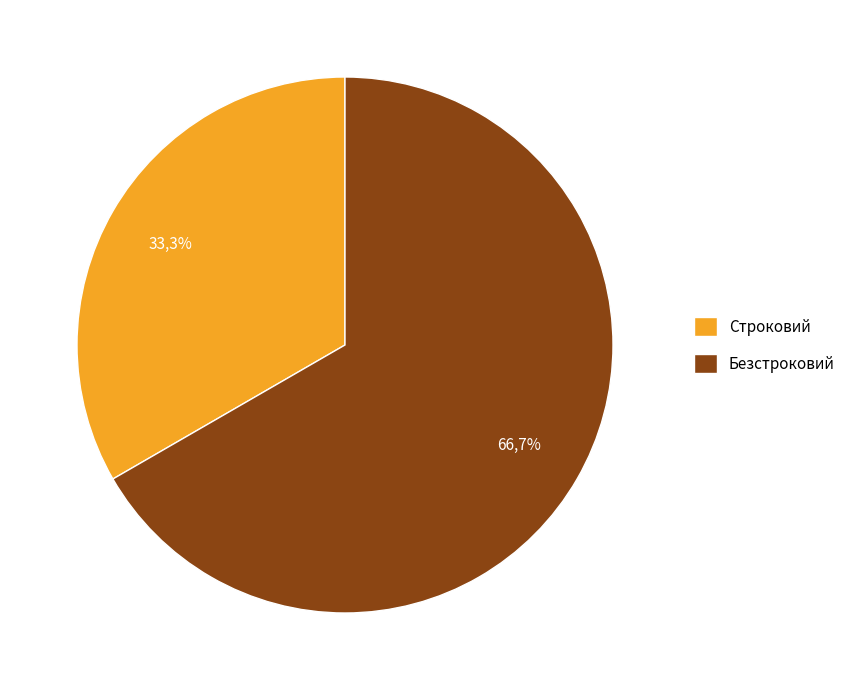

How many segments does this pie chart have?

2